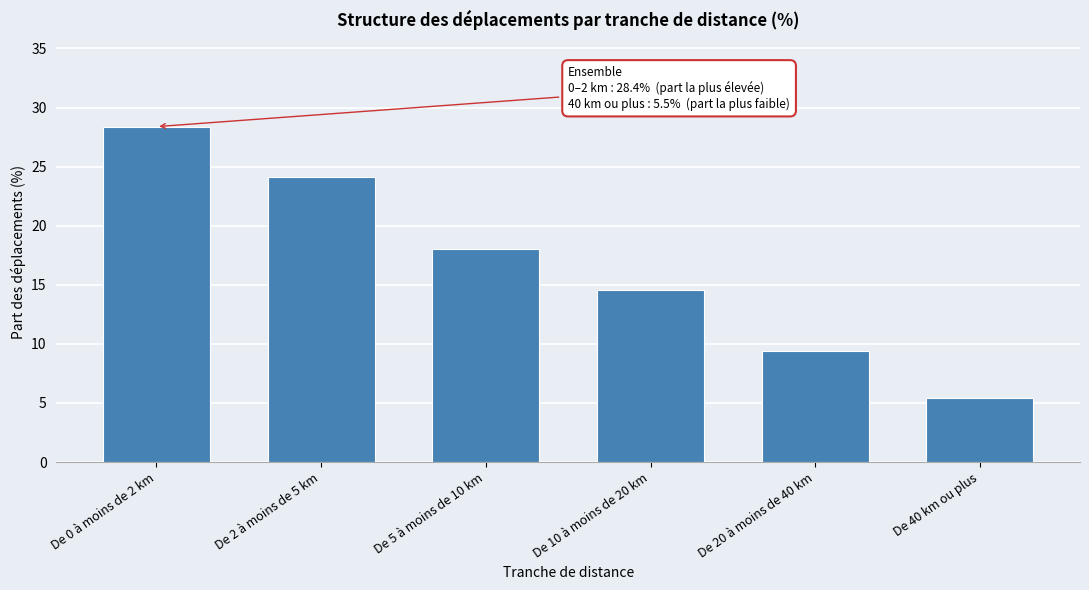

Reading right to left, list all the values displayed in this chart.

5.5	9.4	14.6	18.1	24.1	28.4